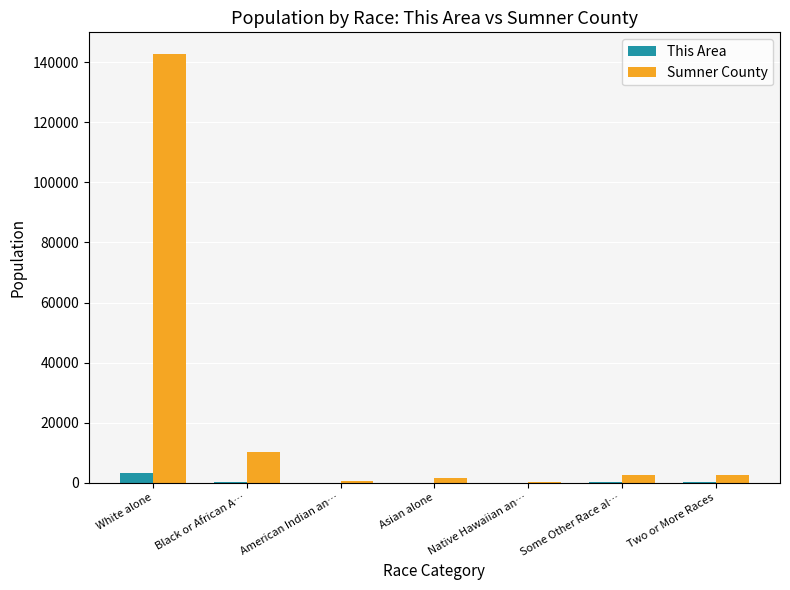

What are all the series names shown in the legend?

This Area, Sumner County